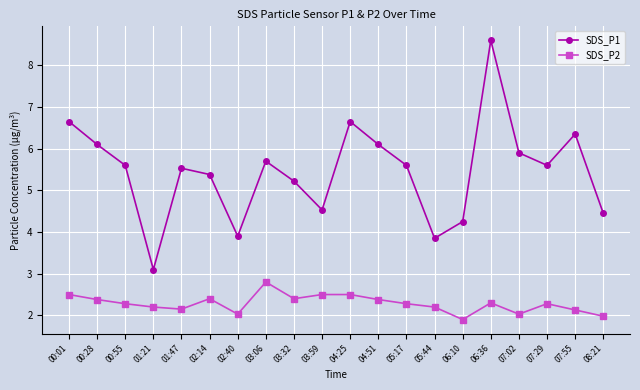

True or false: SDS_P2 has more than 2 points higher than both neighbors.

True